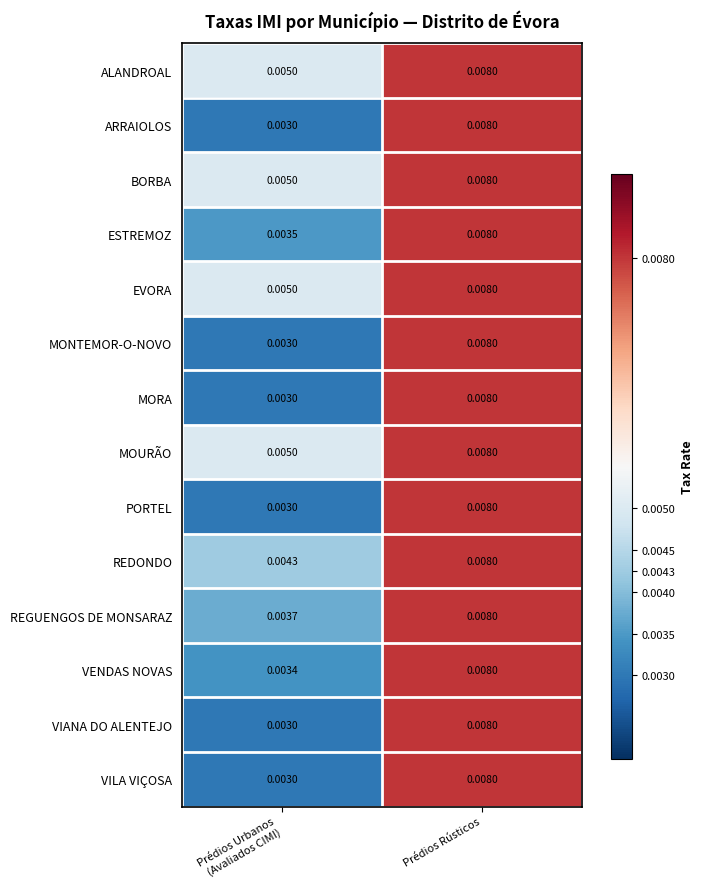

At which category is the sum across all series the highest?

Prédios Rústicos